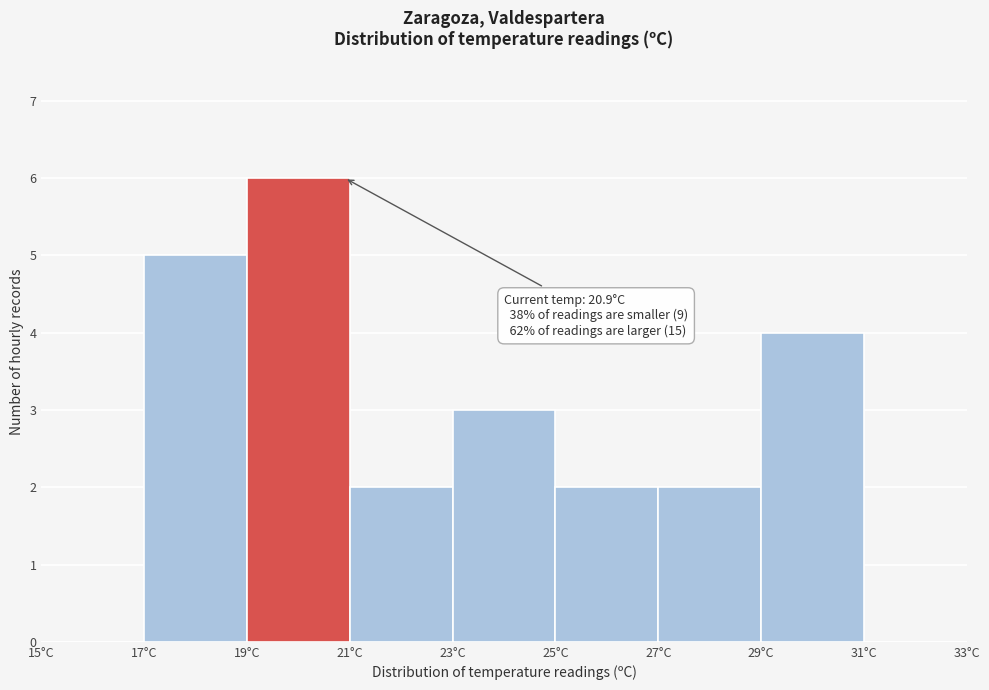

Over which range of the x-axis is the bar tallest?

19 to 21